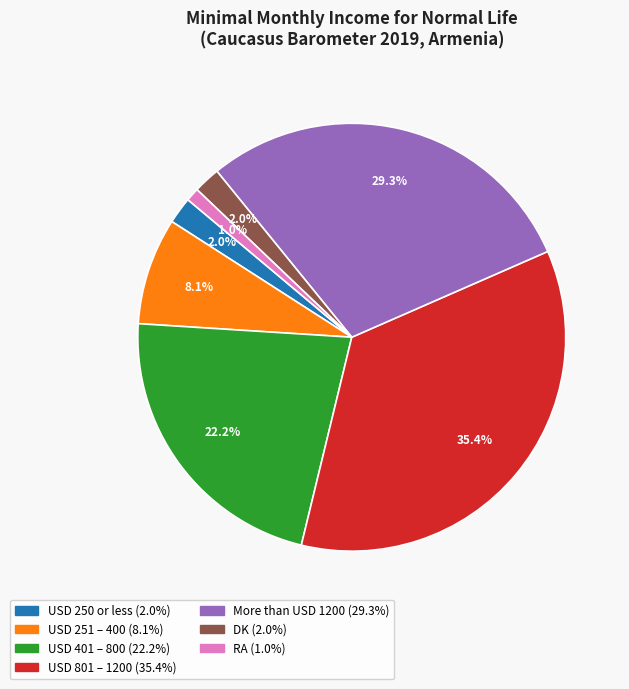

Does USD 250 or less represent more than half of the total?

No